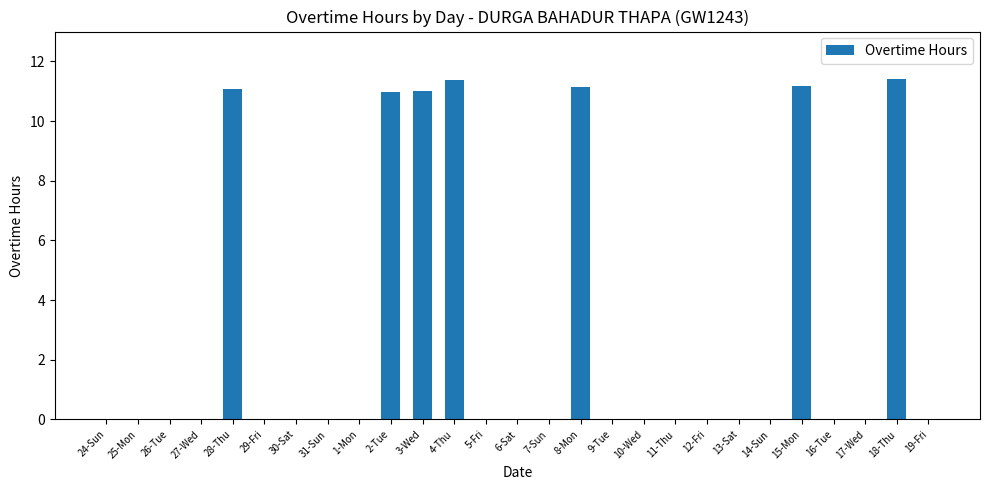

Which has a higher value, 29-Fri or 18-Thu?

18-Thu